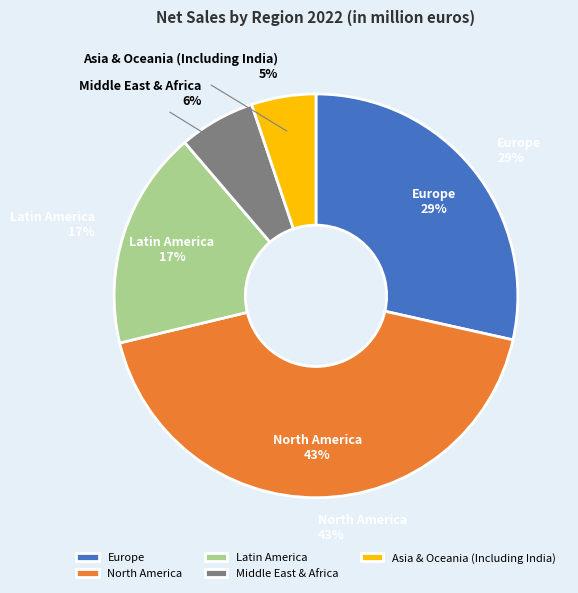

To the nearest percent, what is the average slice percentage?

20%